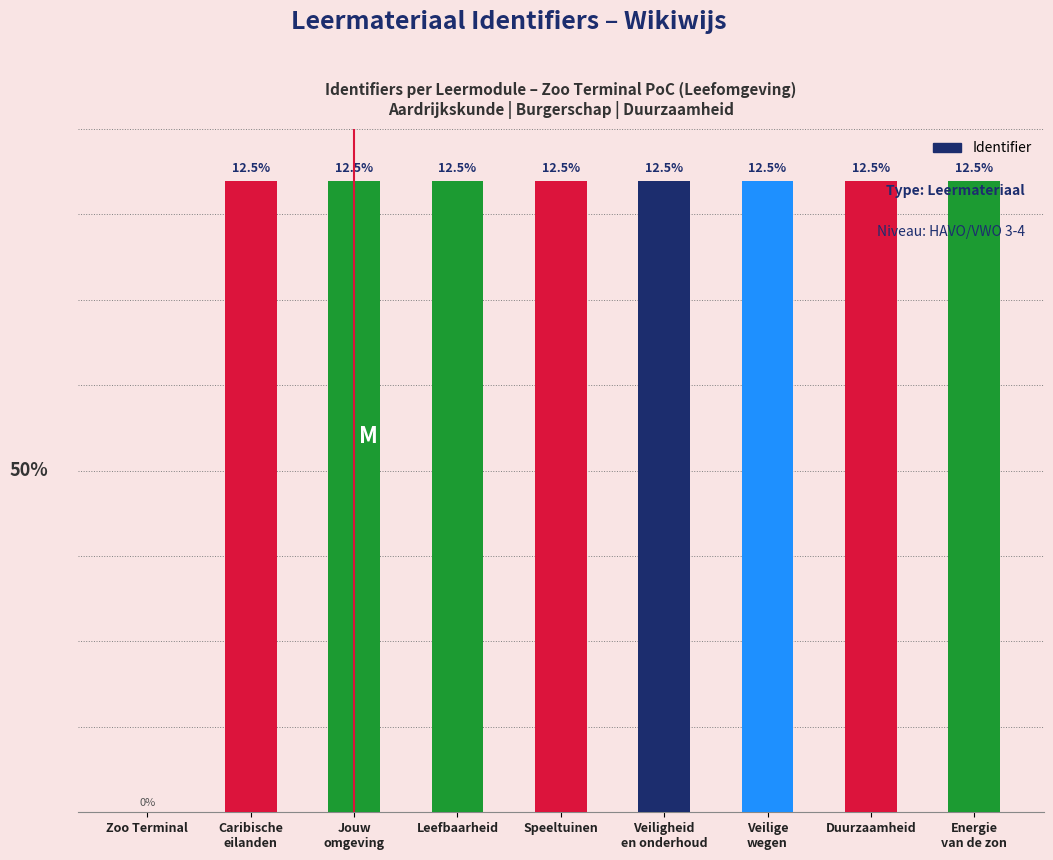

Are the bars grouped side by side (vs. stacked)?

No